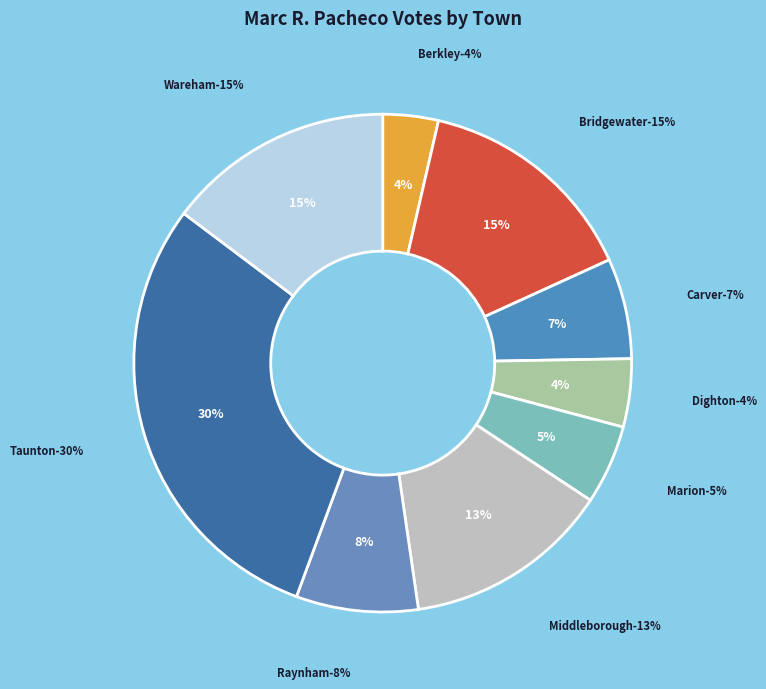

How much of the chart is everything except Berkley?

96.4%